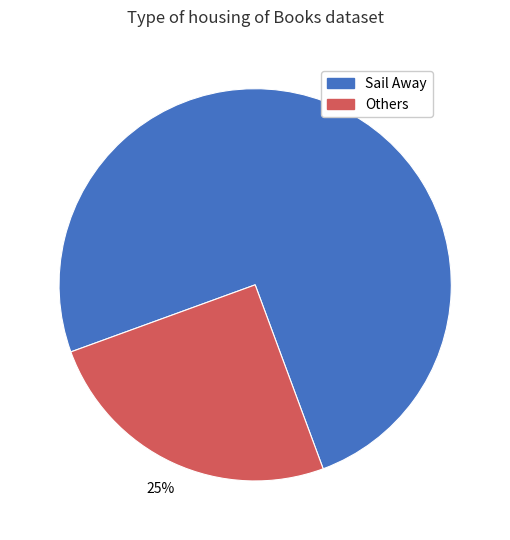

Is there a majority slice in this chart?

Yes